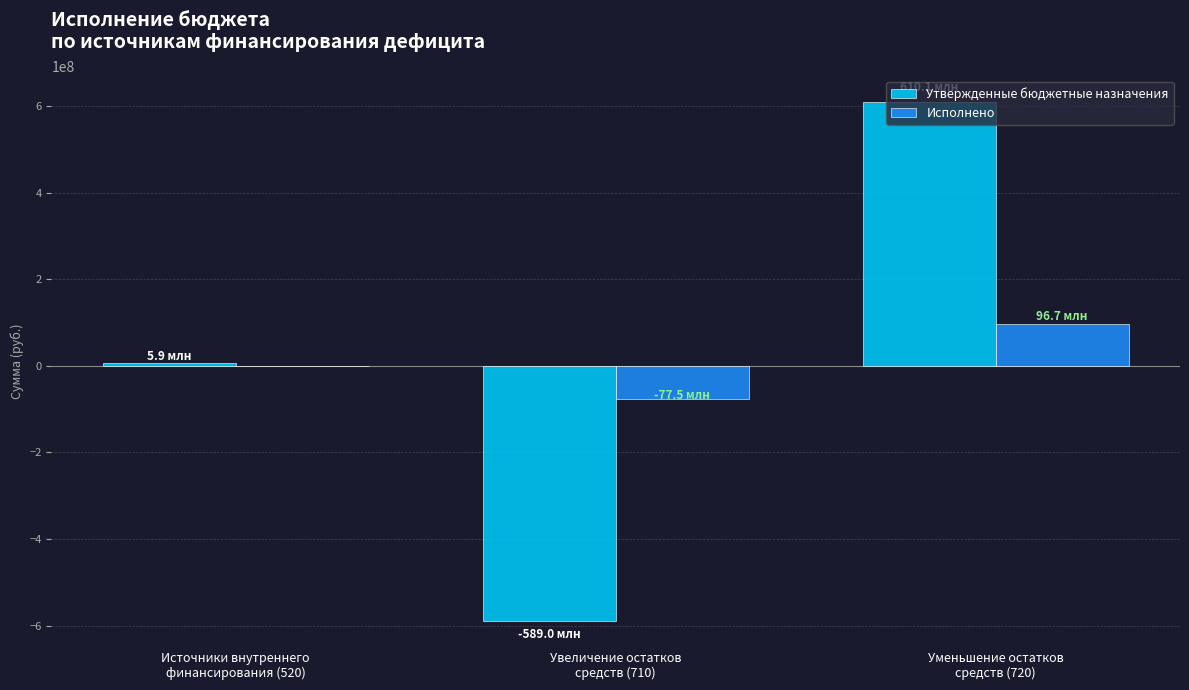

At which category is the sum across all series the highest?

Уменьшение остатков
средств (720)